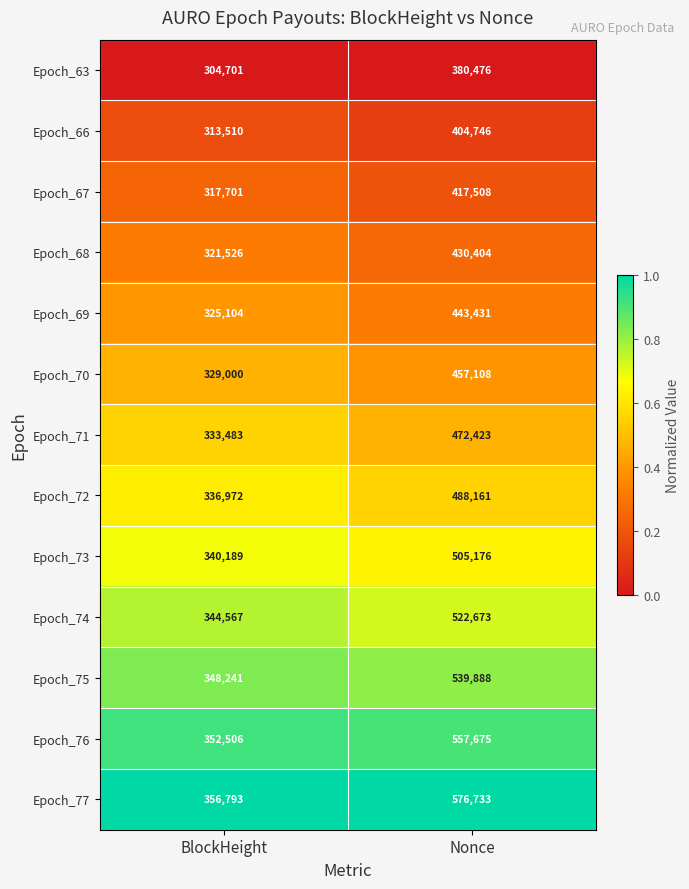

Between BlockHeight and Nonce, which series saw the biggest shift?

Epoch_77